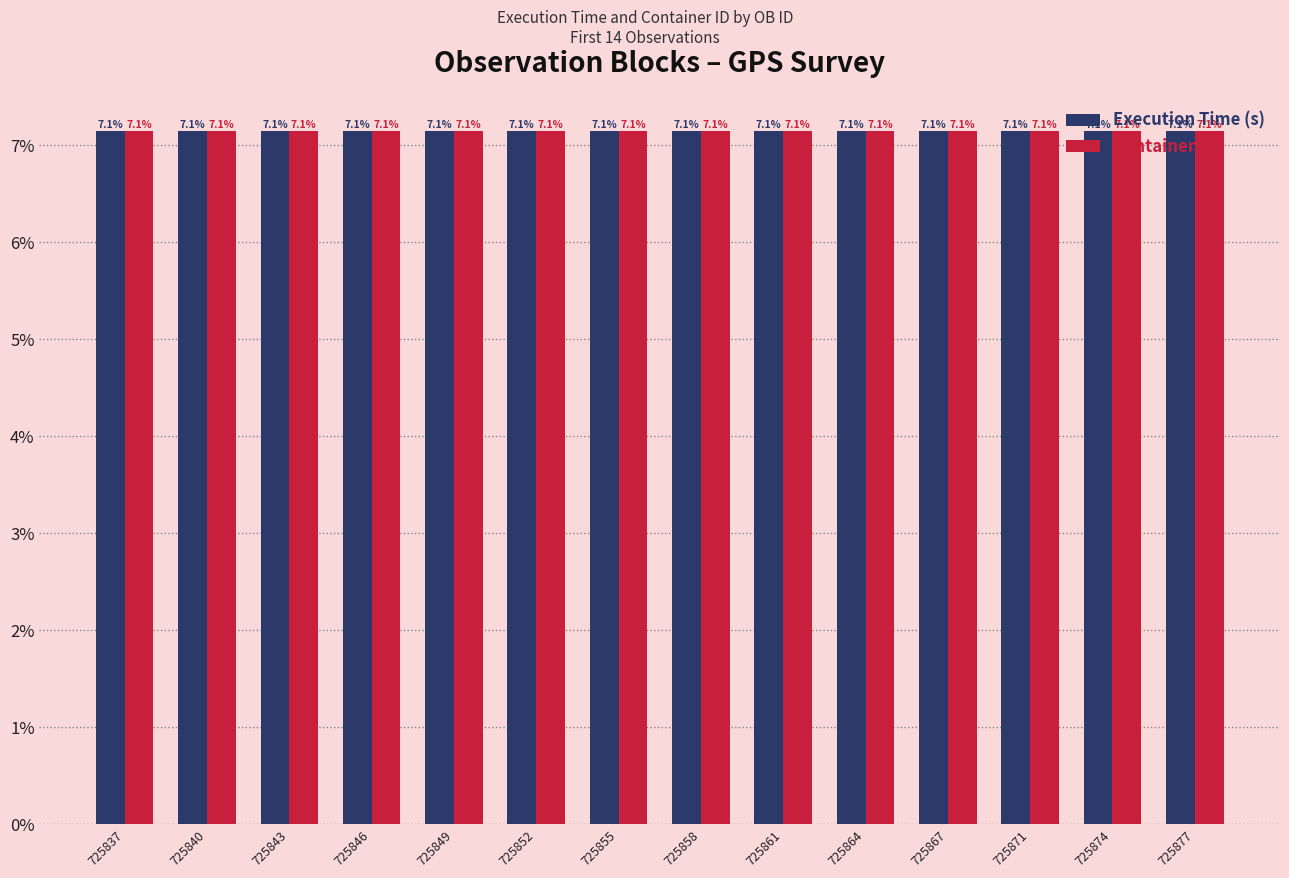

How many bars are there in each group?

2